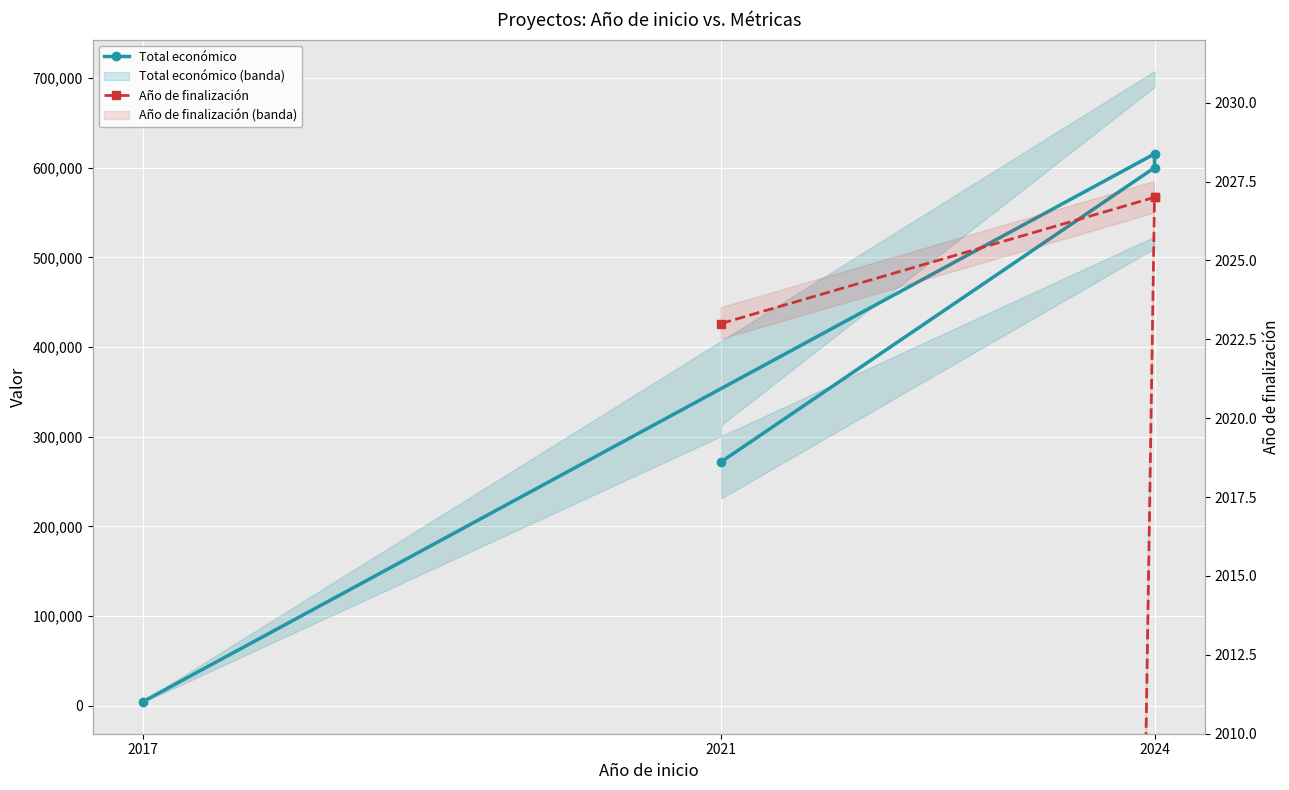

True or false: Año de finalización has more than 2 points higher than both neighbors.

False